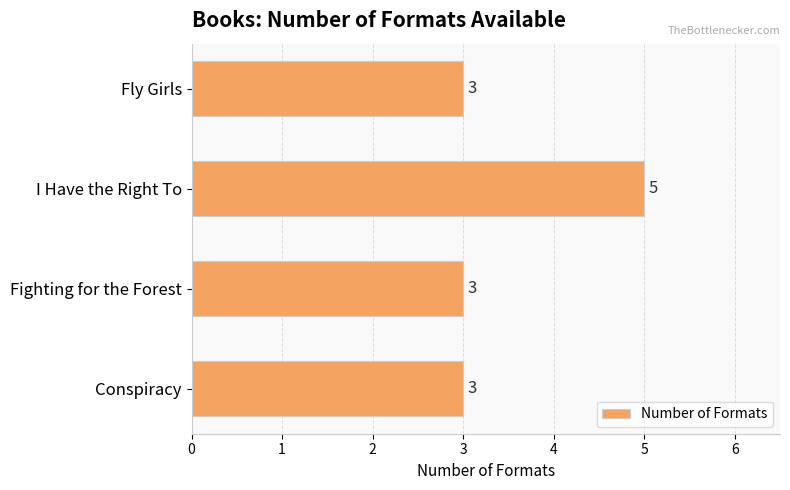

What is the sum of all values?

14